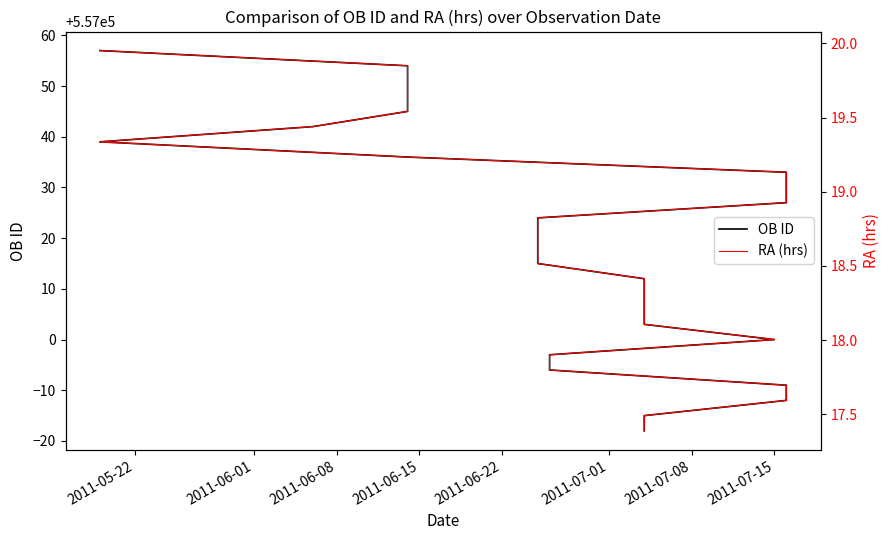

At how many categories does at least one series exceed 537679?

26